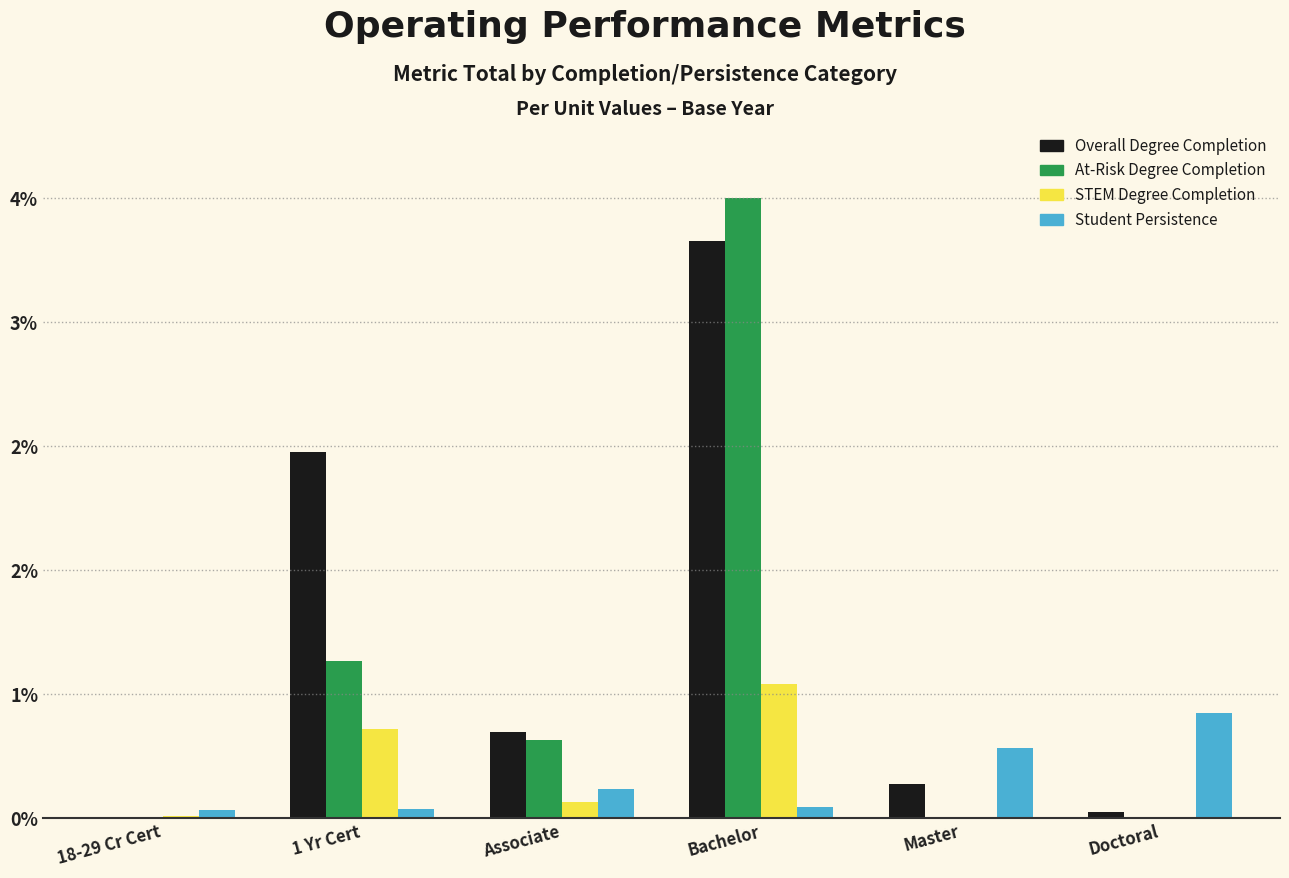

Does the chart contain stacked bars?

No